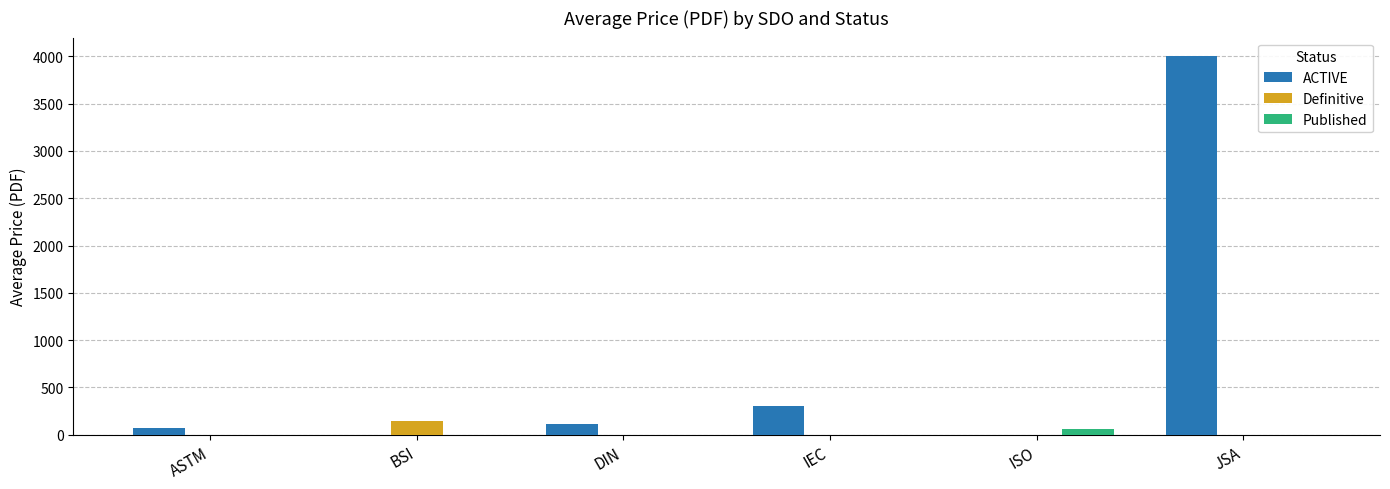

At which label does Definitive reach its peak?

BSI